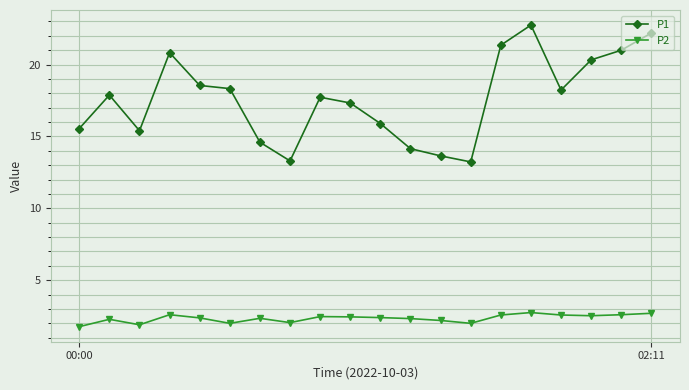

In P1, how many points are higher than both neighbors (excluding endpoints)?

4